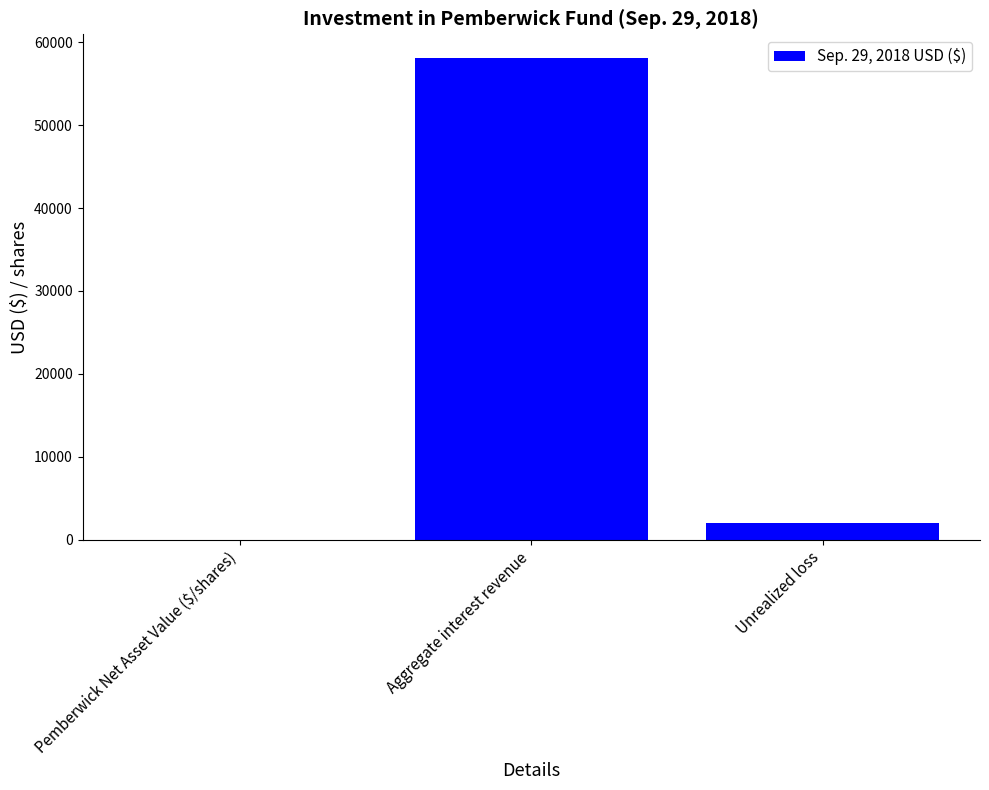

Which label corresponds to the largest value in the chart?

Aggregate interest revenue